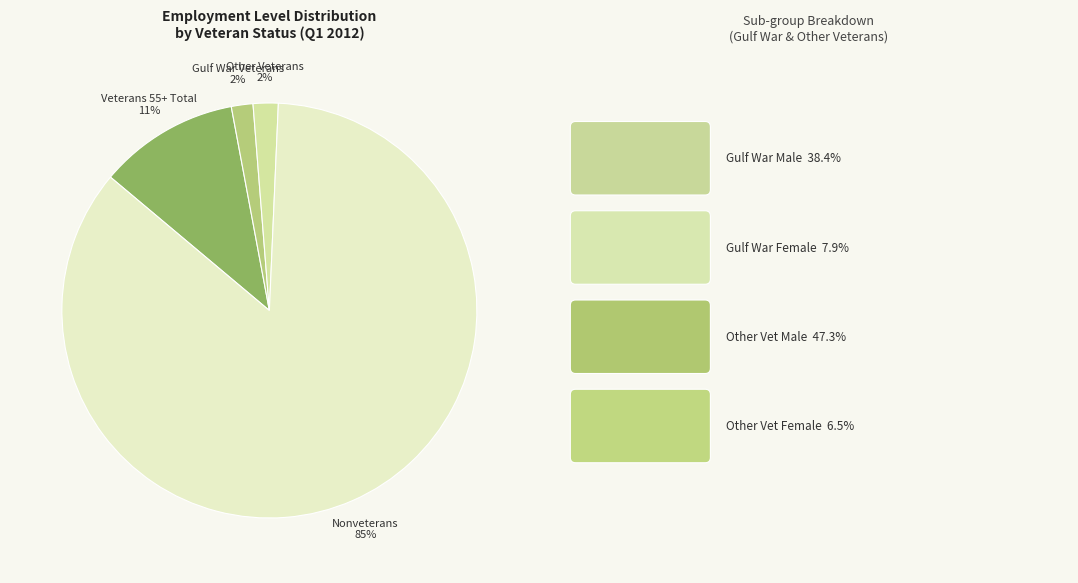

To the nearest percent, what is the average slice percentage?

25%